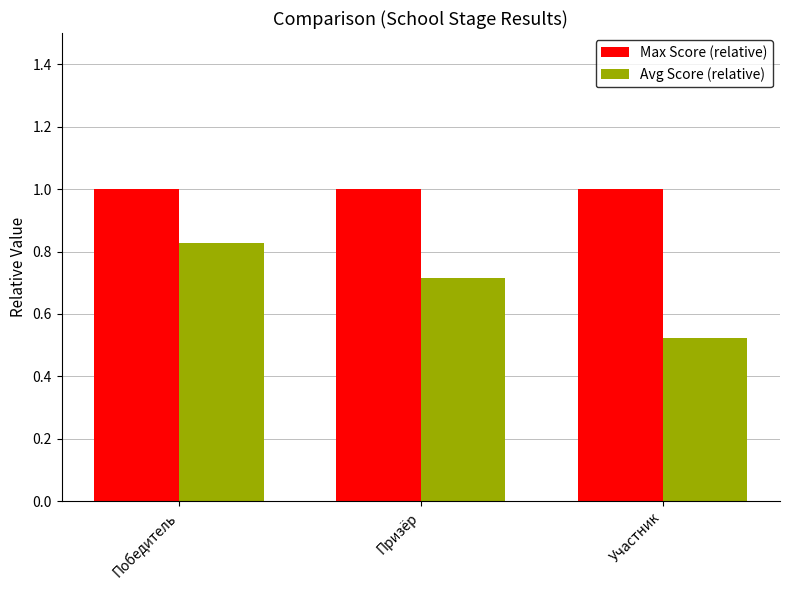

Which series has the widest spread of values?

Avg Score (relative)